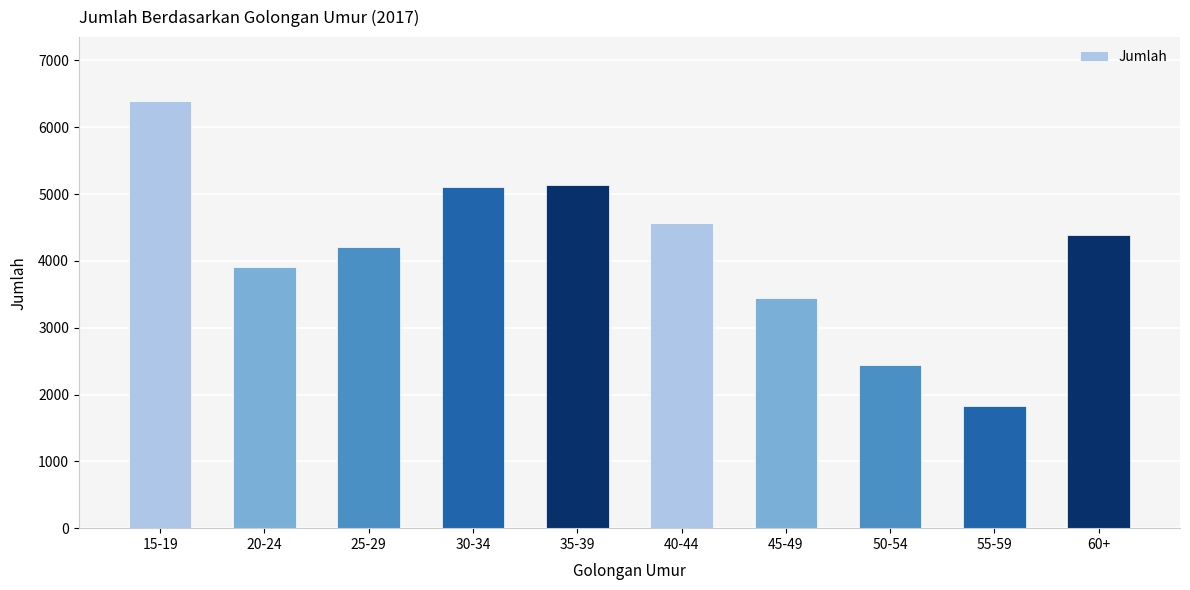

What is the change in value from 45-49 to 50-54?

-992